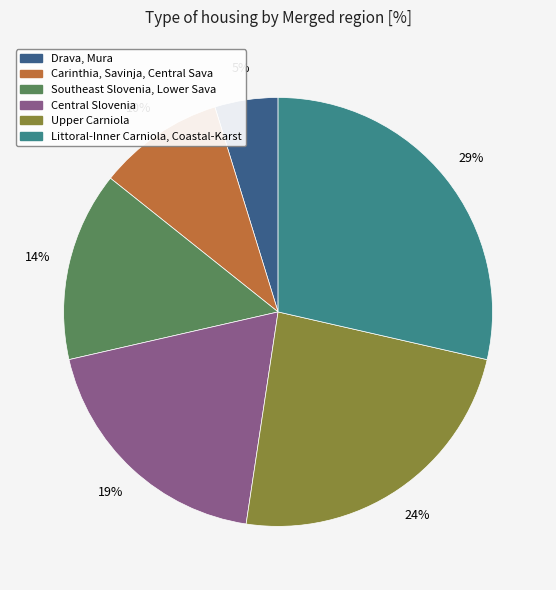

To the nearest percent, what is the average slice percentage?

17%